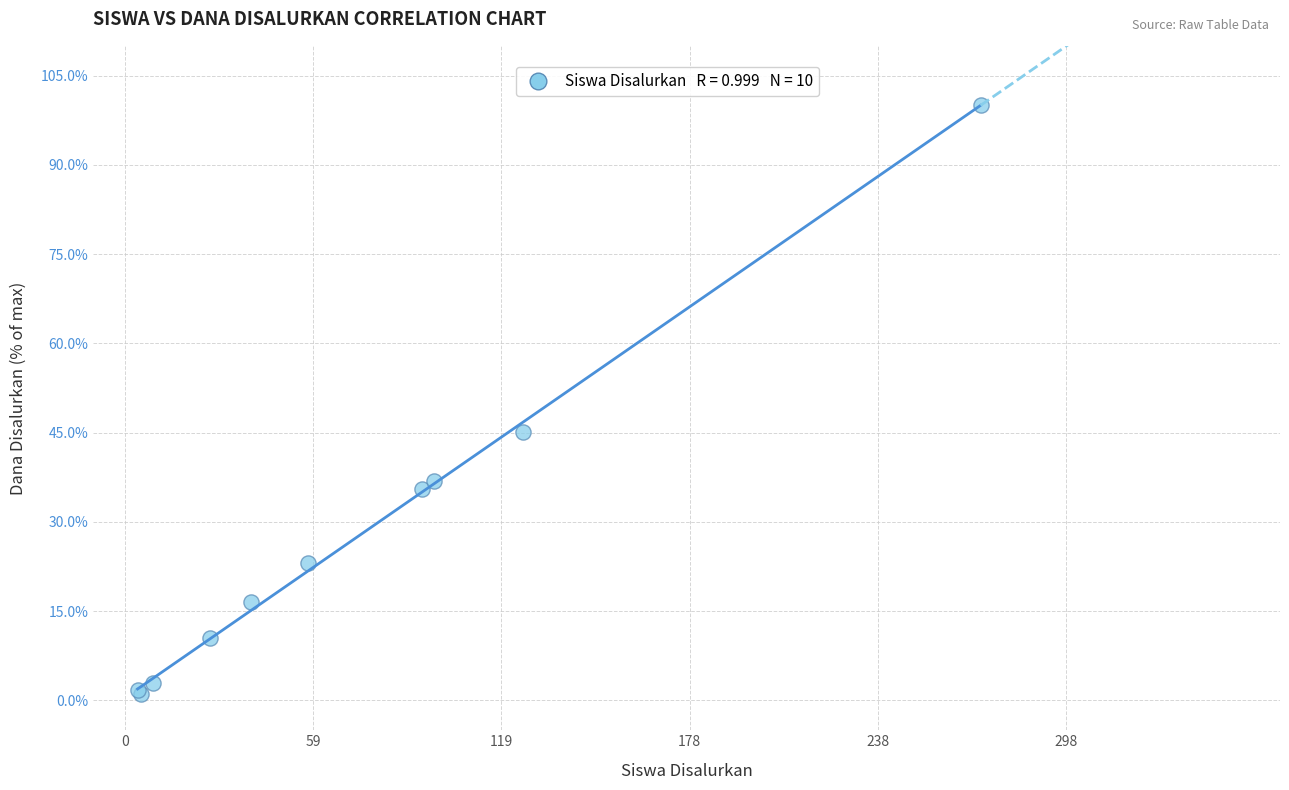

What Y value in the scatter plot is closest to 50?

45.1